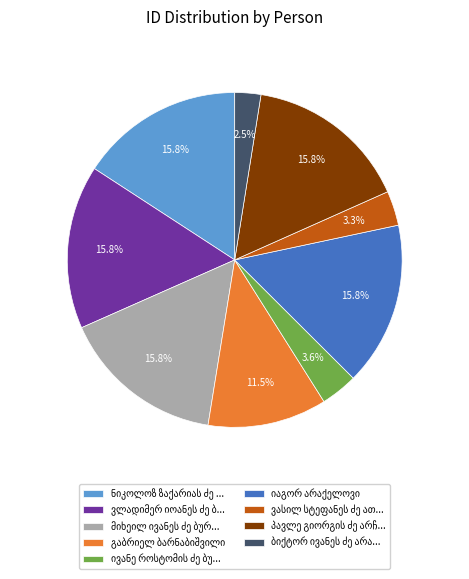

To the nearest percent, what is the average slice percentage?

11%